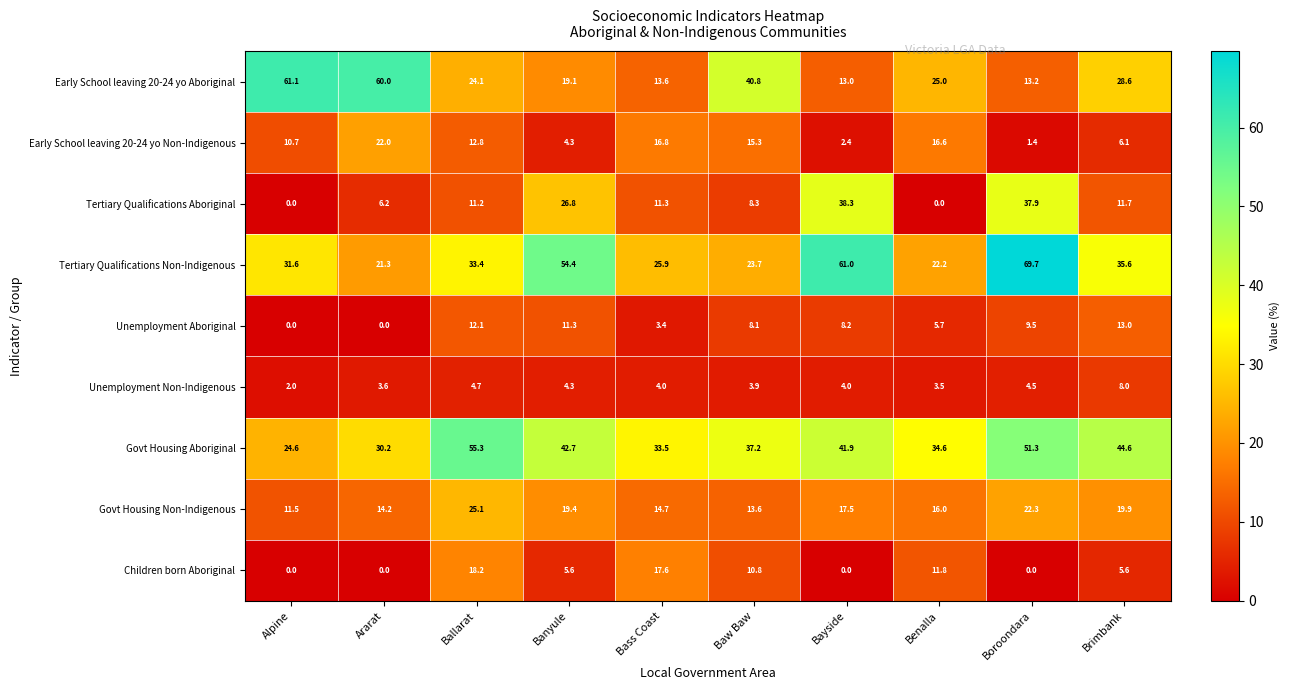

What is the minimum value for Govt Housing Non-Indigenous?

11.5